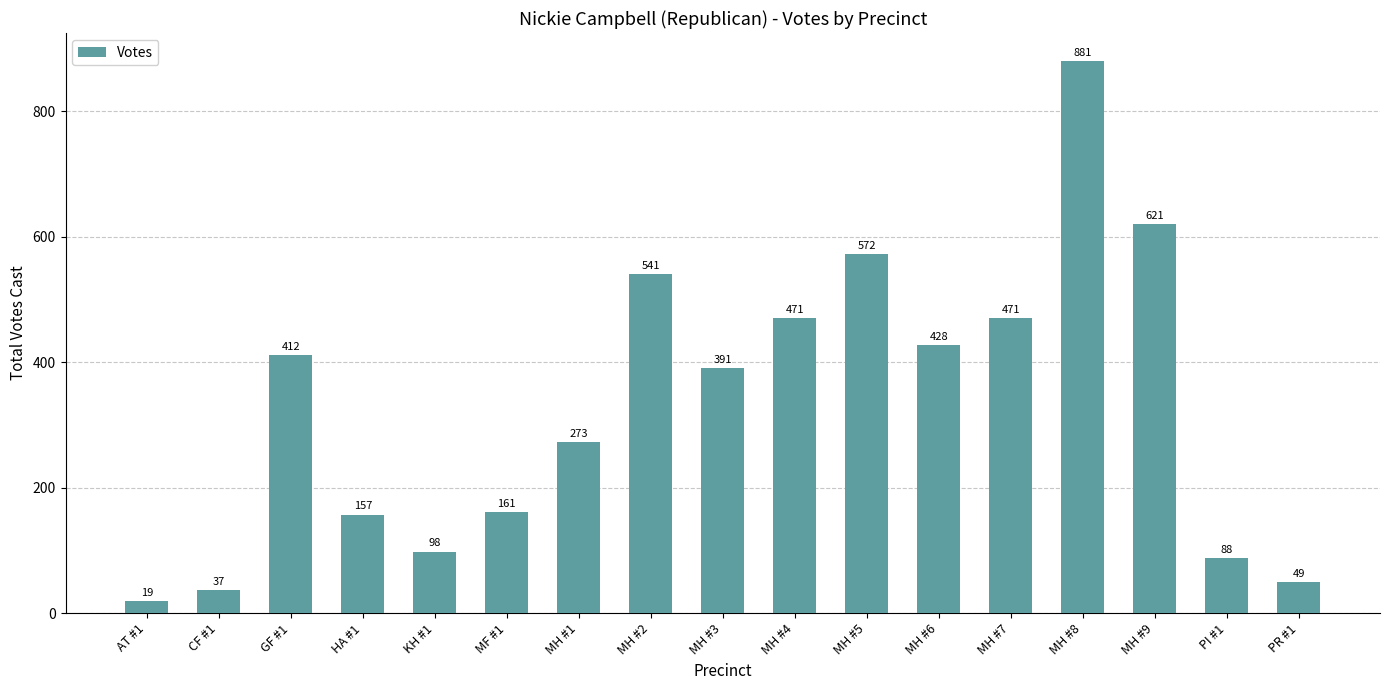

What is the change in value from MH #3 to PR #1?

-342